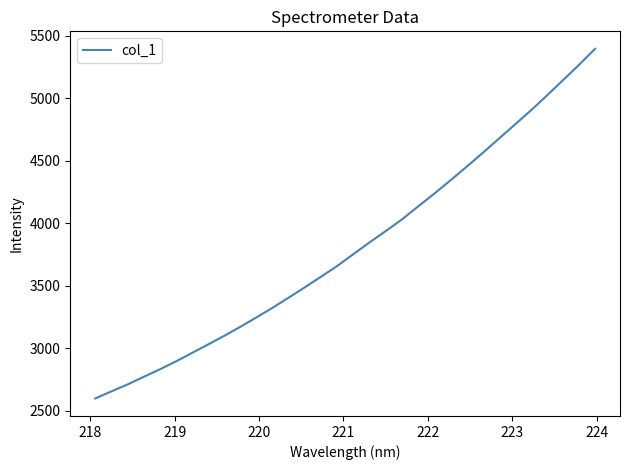

True or false: there are more than 1 points higher than both neighbors.

False